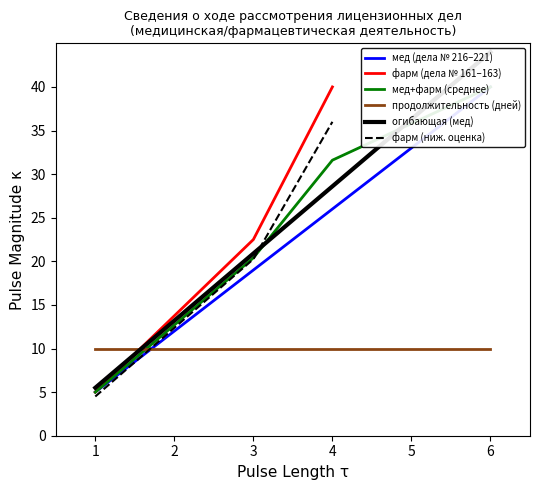

Count the number of data series in this chart.

6